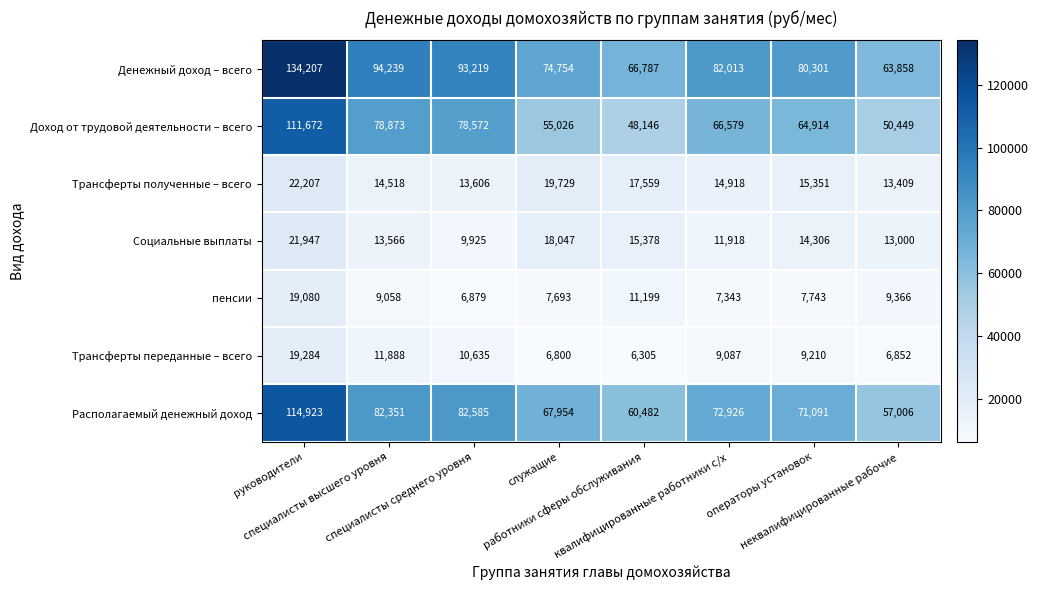

Rank the series by their maximum value, from highest to lowest.

Денежный доход – всего, Располагаемый денежный доход, Доход от трудовой деятельности – всего, Трансферты полученные – всего, Социальные выплаты, Трансферты переданные – всего, пенсии